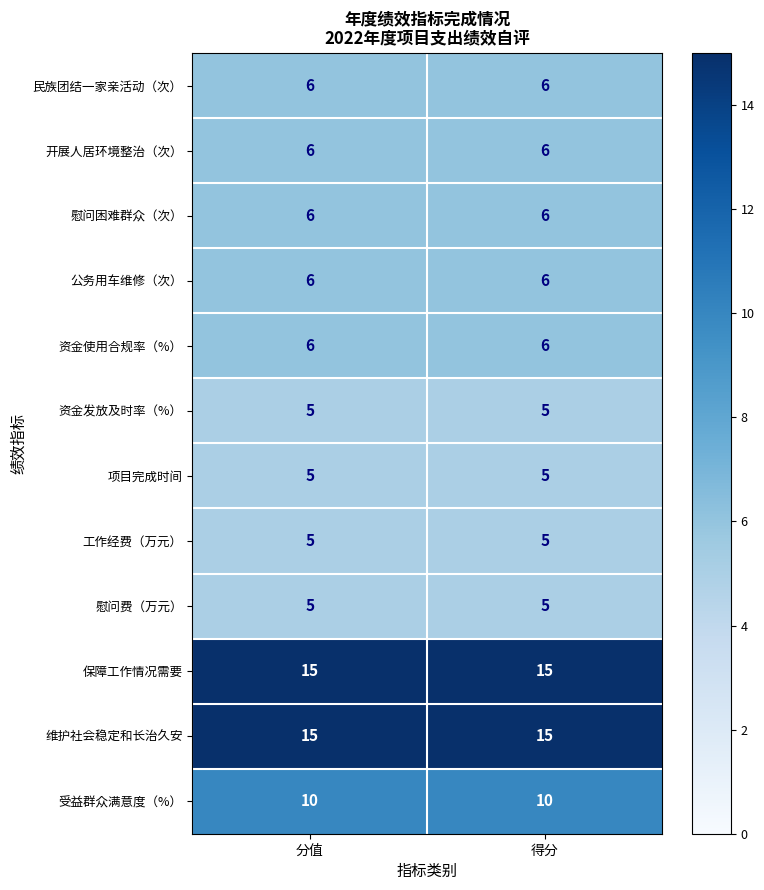

Reading left to right, transcribe all the data shown in this chart.

民族团结一家亲活动（次）: 6	6
开展人居环境整治（次）: 6	6
慰问困难群众（次）: 6	6
公务用车维修（次）: 6	6
资金使用合规率（%）: 6	6
资金发放及时率（%）: 5	5
项目完成时间: 5	5
工作经费（万元）: 5	5
慰问费（万元）: 5	5
保障工作情况需要: 15	15
维护社会稳定和长治久安: 15	15
受益群众满意度（%）: 10	10